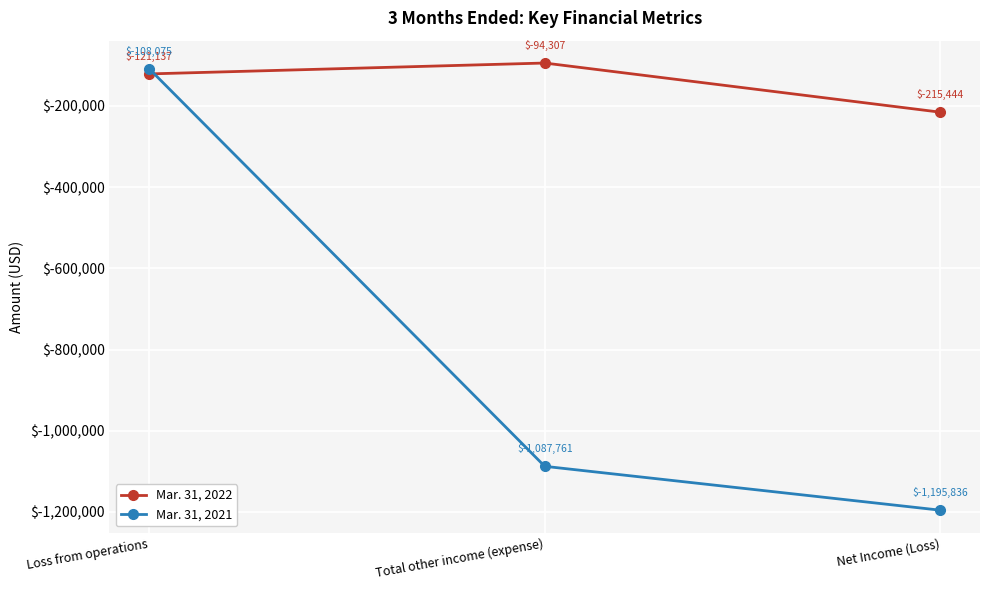

What is the label of the 1st point from the right?

Net Income (Loss)